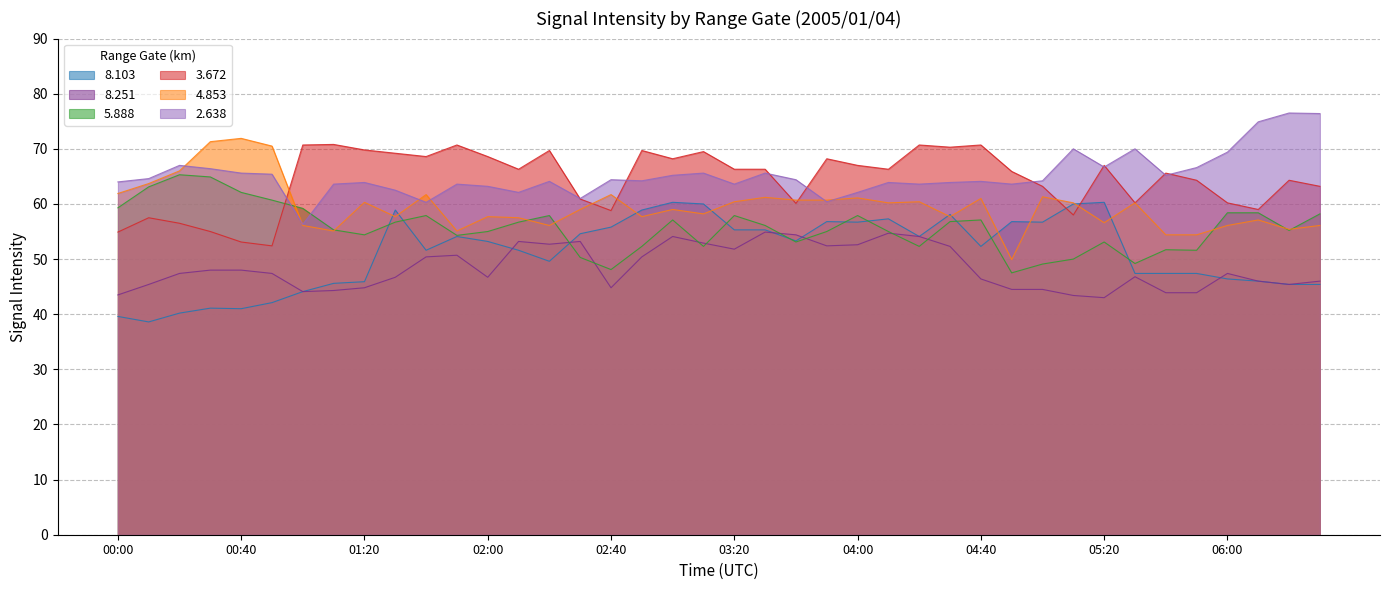

What position from the right is 06:10?

3